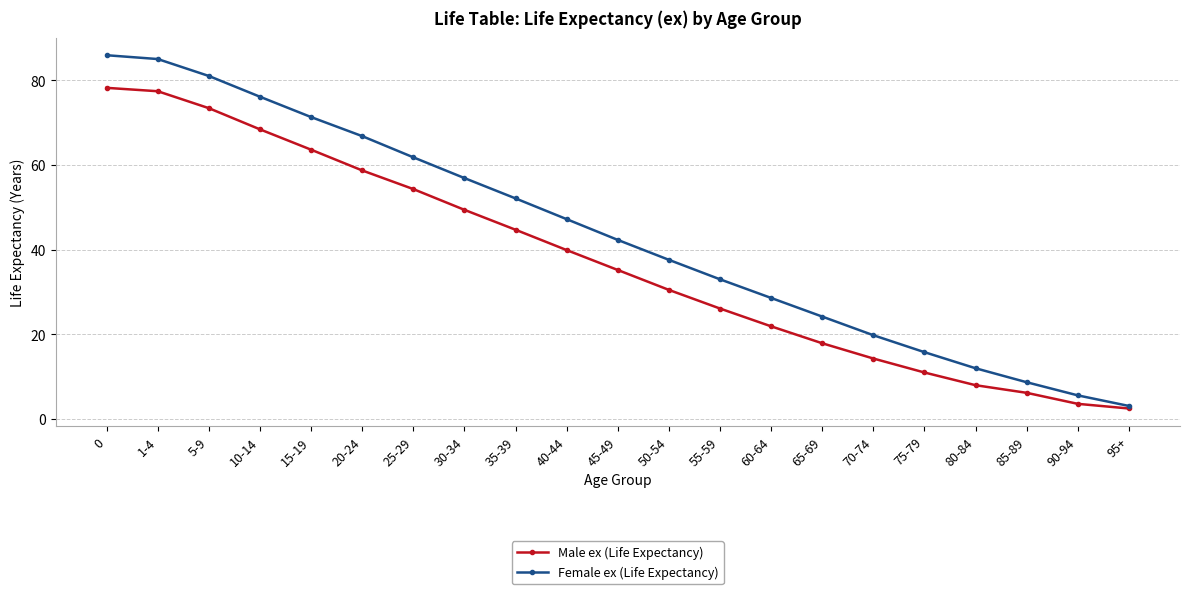

True or false: Male ex (Life Expectancy) has more than 0 points higher than both neighbors.

False